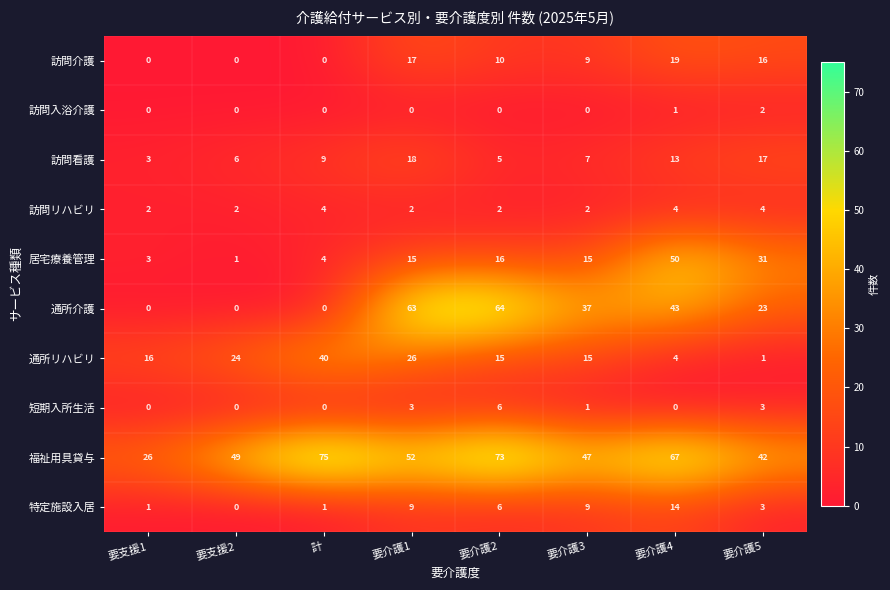

What is the average value of the 訪問看護 series?

10